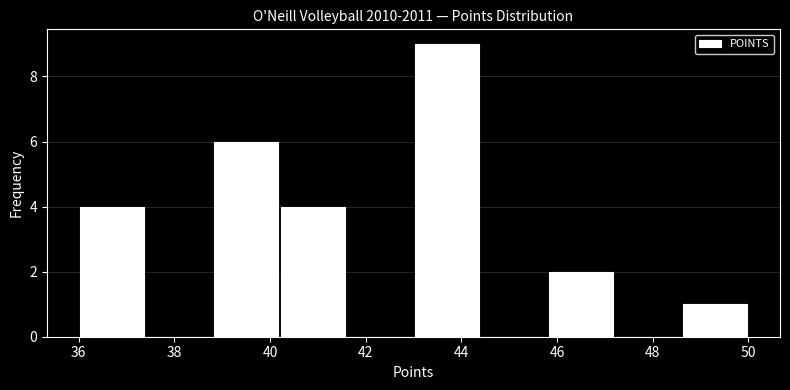

What is the height of the bar covering 45.8 to 47.2 on the x-axis? The values are not printed on the chart, so give them approximately, as read against the axis.

2